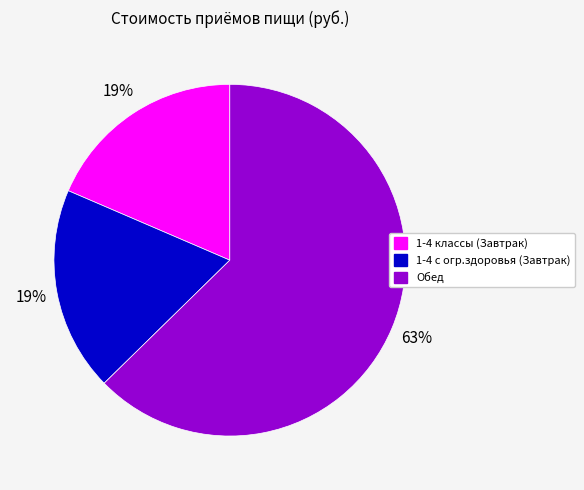

Which slice is the largest?

Обед